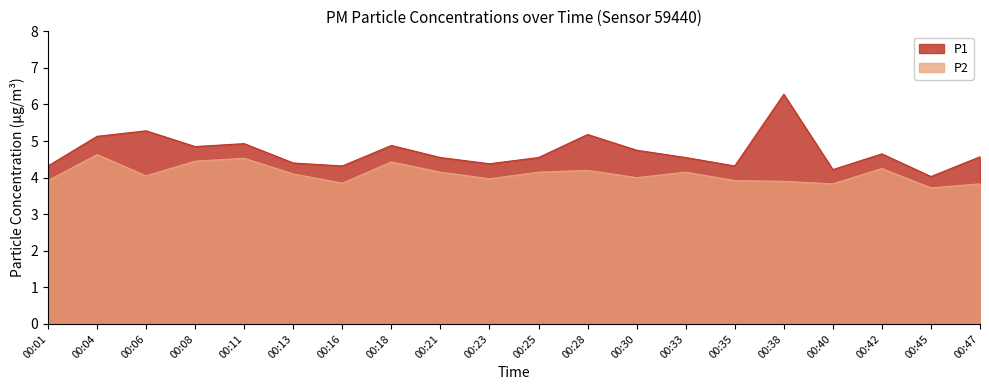

What is the spread (max minus min) of values at 00:01?

0.4